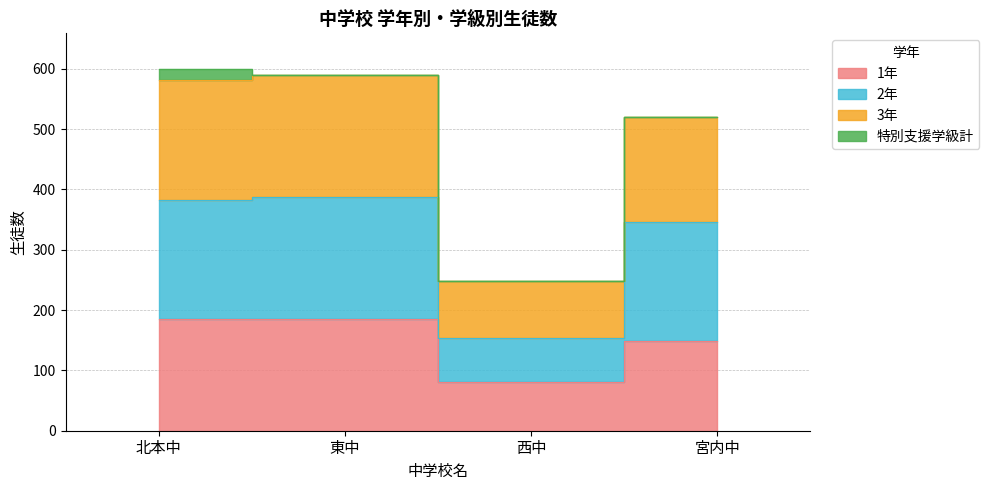

How many categories are shown in the chart?

4